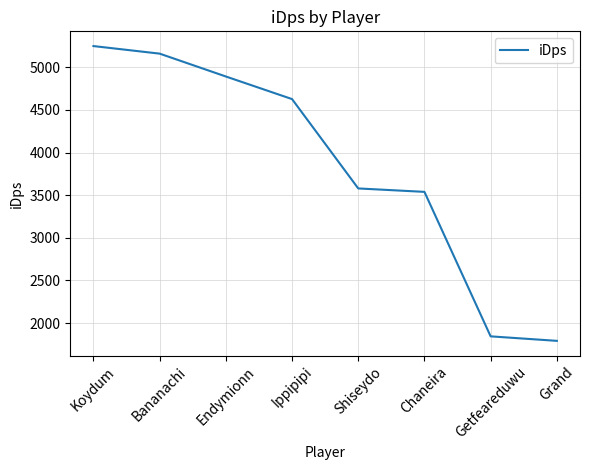

What position from the left is Koydum?

1